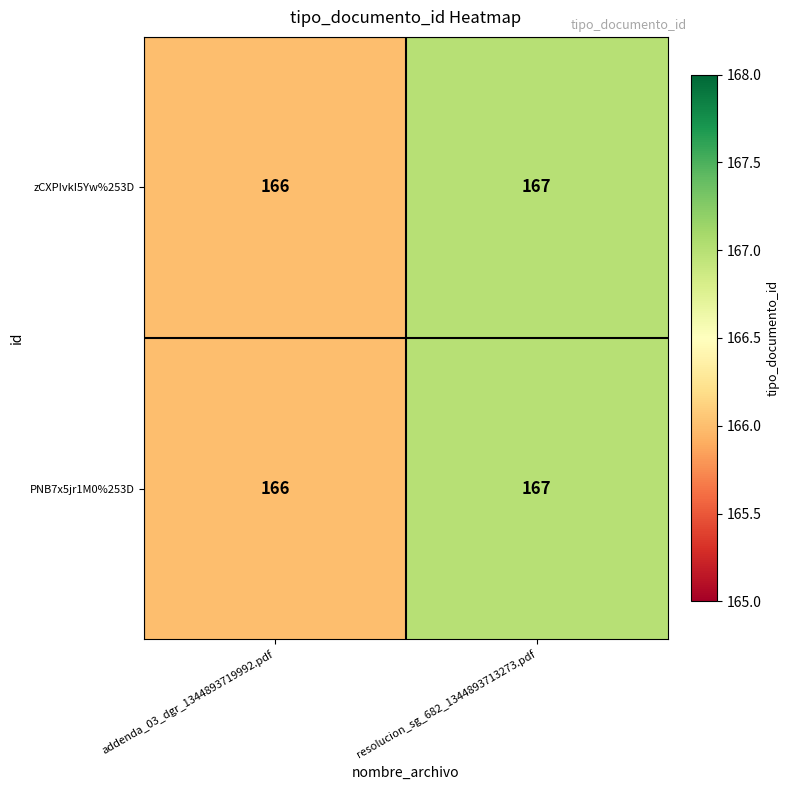

Rank the categories by PNB7x5jr1M0%253D value from highest to lowest.

resolucion_sg_682_1344893713273.pdf, addenda_03_dgr_1344893719992.pdf